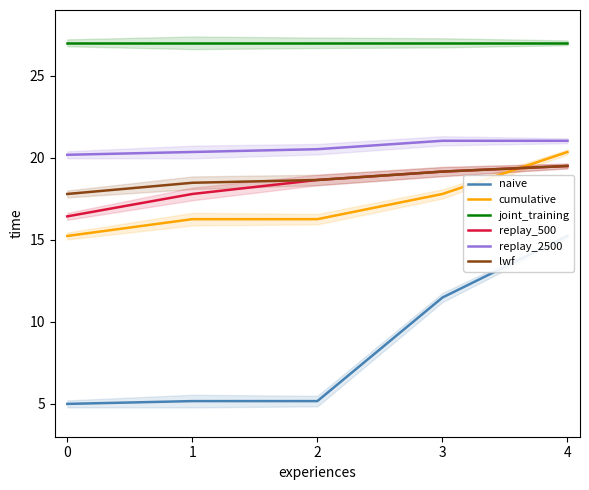

True or false: replay_2500 has more than 1 interior local peaks.

False